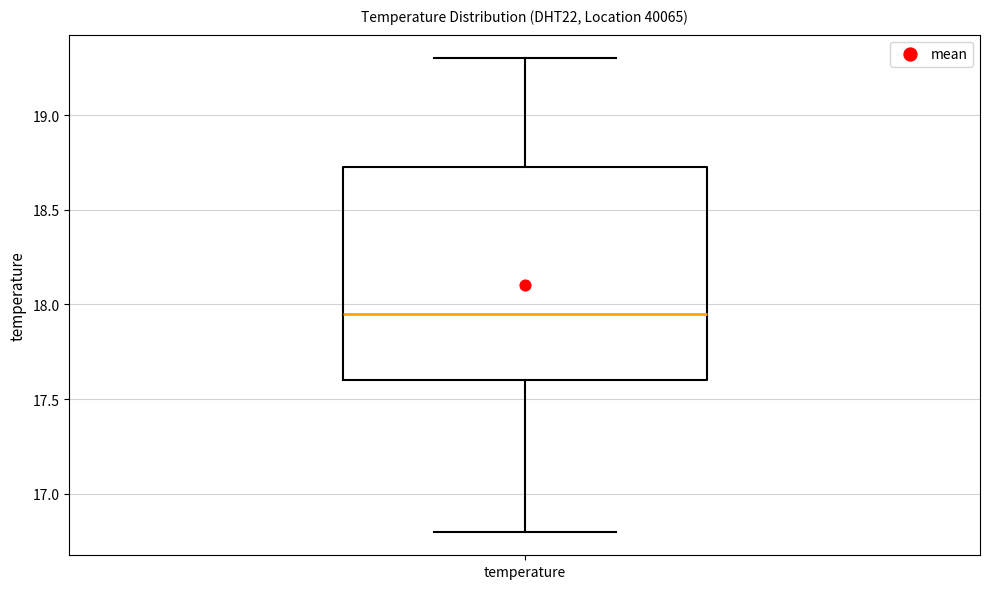

Read this box plot against the y-axis: the position of the median line, the range covered by the box, and the ends of both whiskers. The values are not printed on the chart, so give them approximately, as read against the axis.

median 17.95, box 17.60 to 18.75, whiskers 16.80 to 19.30